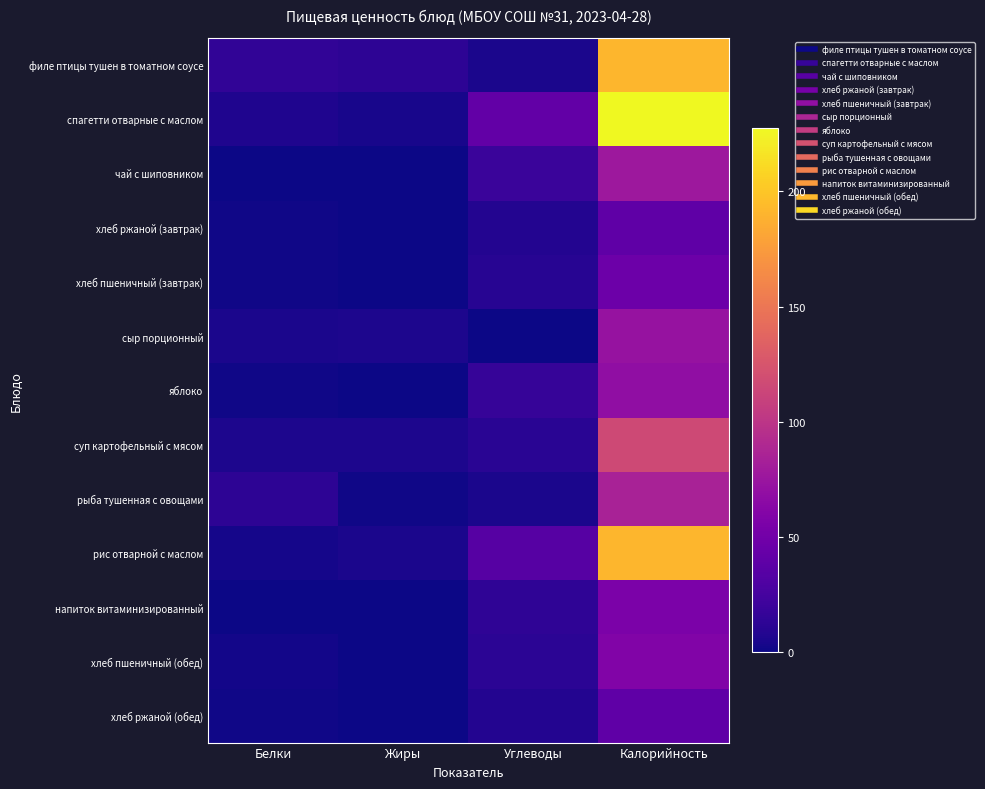

What is the difference between the highest and lowest values at Углеводы?

41.3